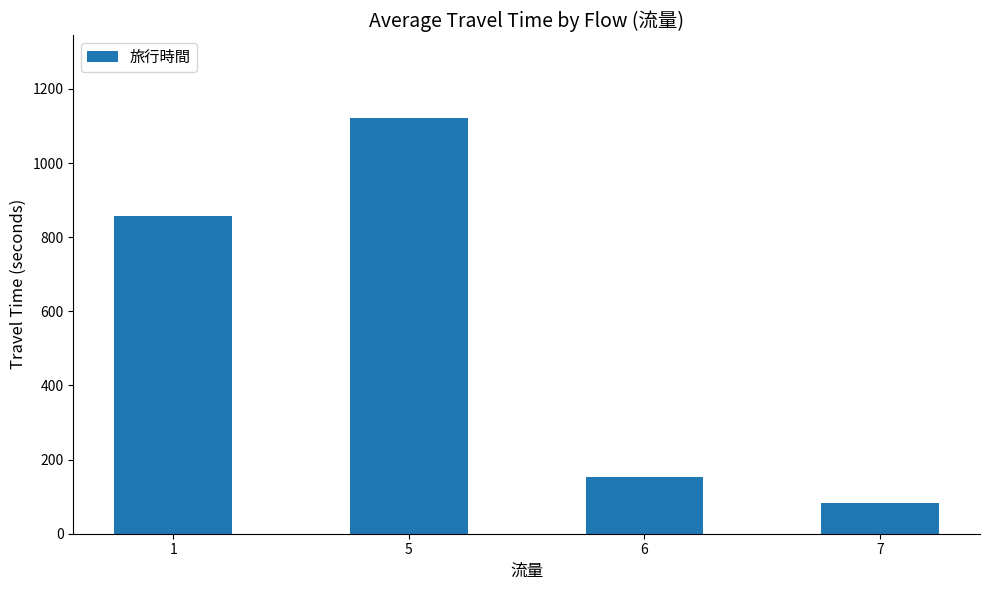

Reading right to left, transcribe all the data shown in this chart.

84.0	152.5	1121.5	857.9